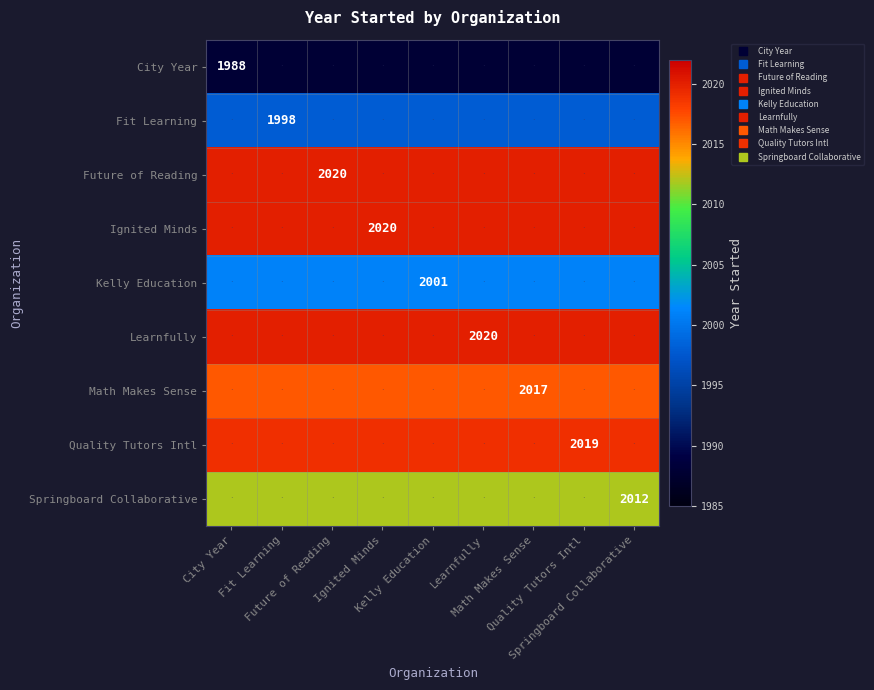

Rank the series by their maximum value, from highest to lowest.

Future of Reading, Ignited Minds, Learnfully, Quality Tutors Intl, Math Makes Sense, Springboard Collaborative, Kelly Education, Fit Learning, City Year